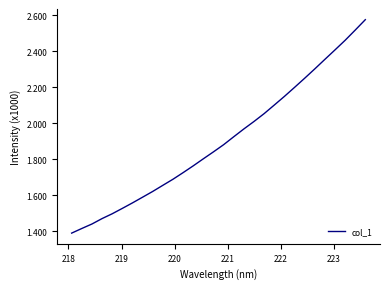

What is the smallest value displayed?

1389.5